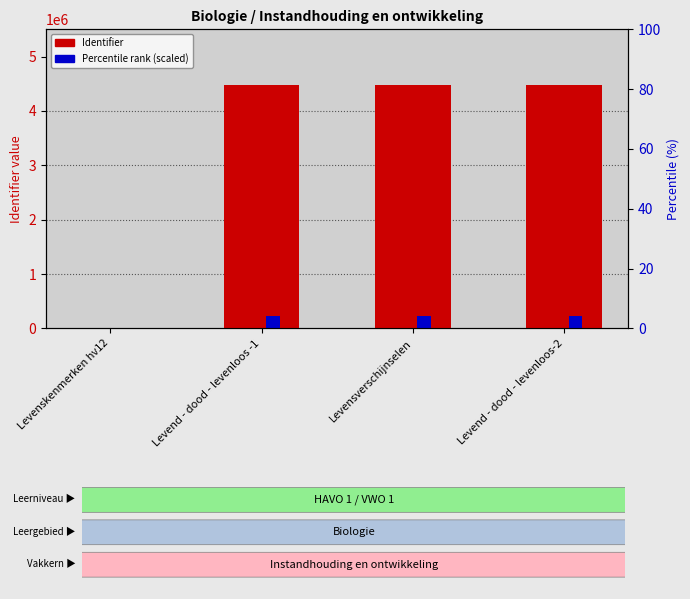

What position from the right is Levend - dood - levenloos -1?

3